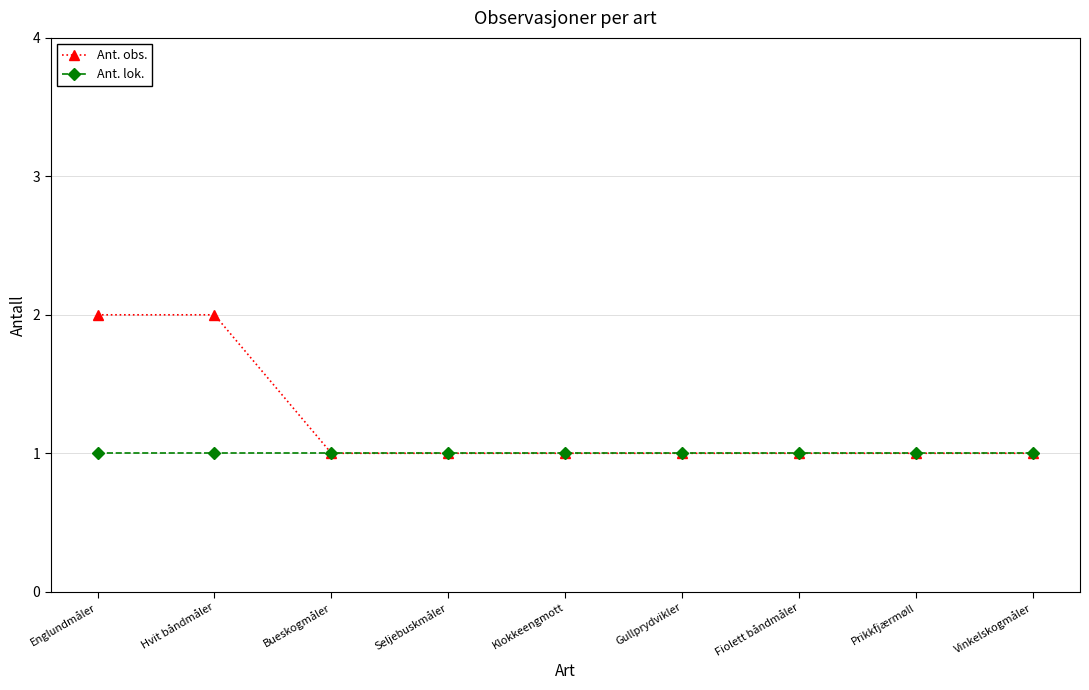

What is the label of the 8th point from the left?

Prikkfjærmøll